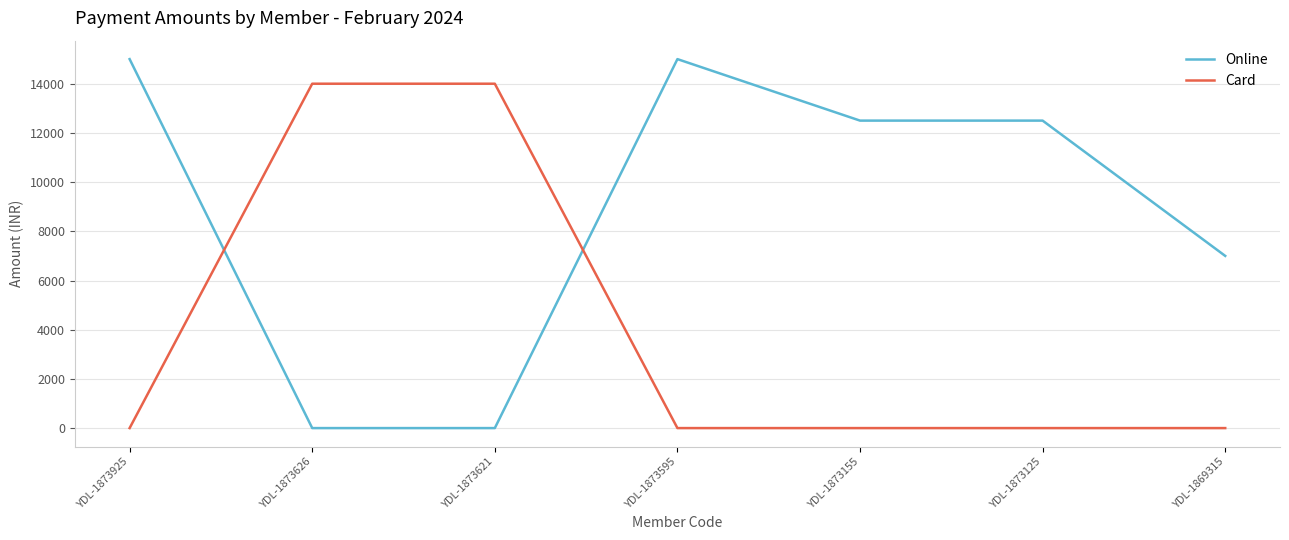

Which series has the largest total across all categories?

Online